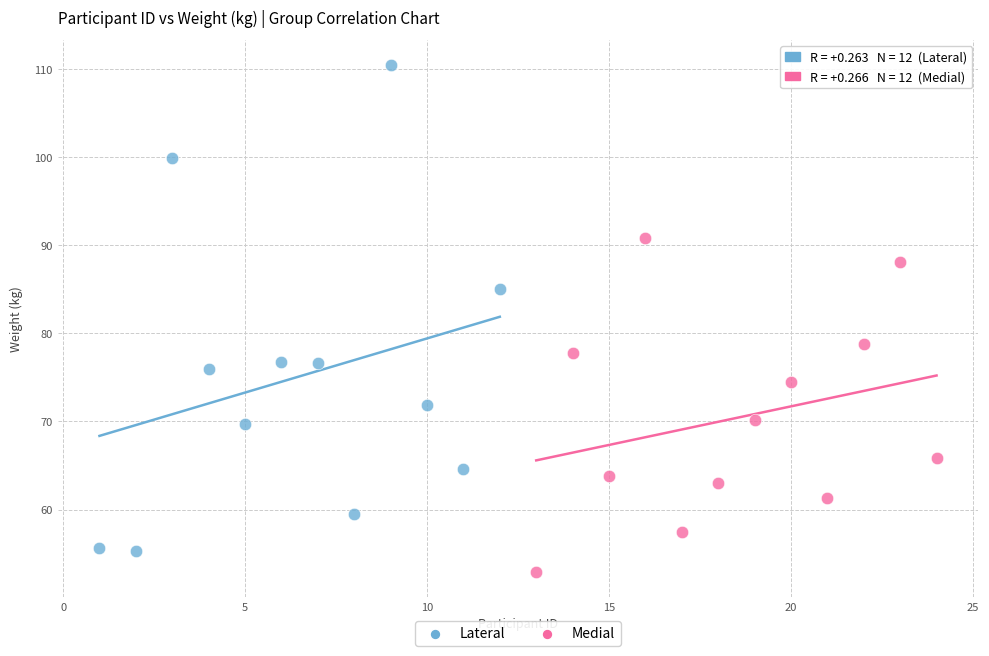

Which series reaches the maximum Y coordinate?

Lateral